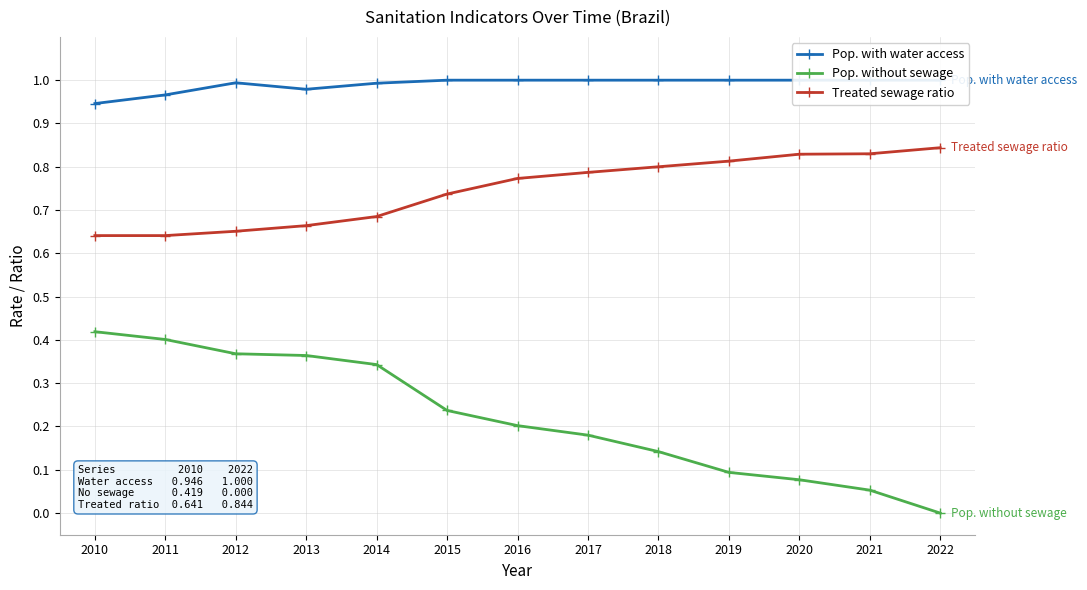

Count the Pop. with water access values in the range 0 to 1.

13